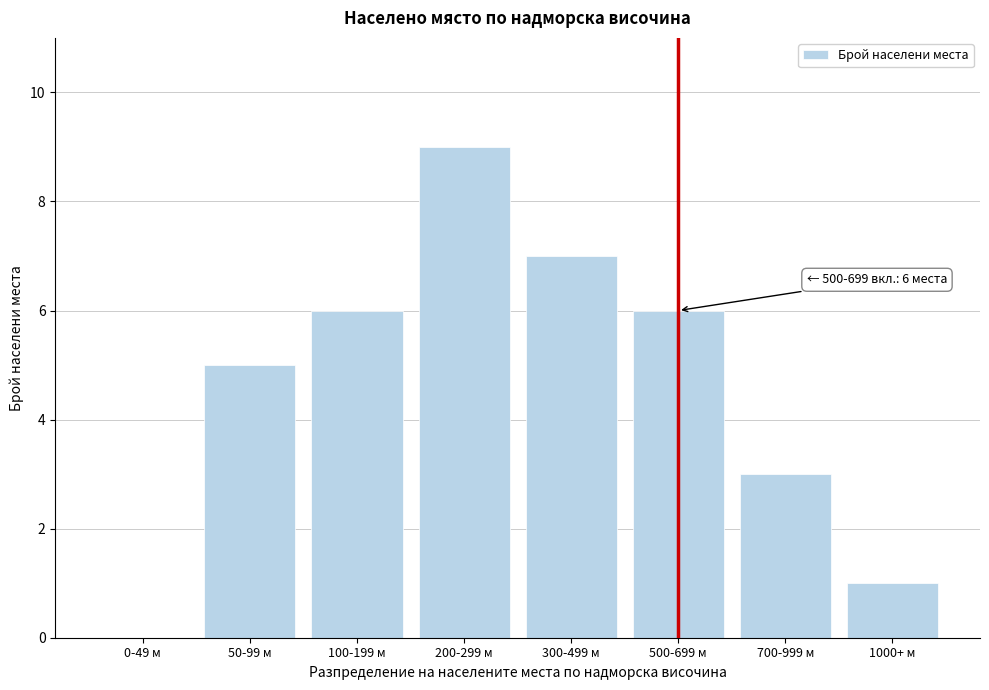

Reading right to left, extract all data points from this chart.

1000+ м=1	700-999 м=3	500-699 м=6	300-499 м=7	200-299 м=9	100-199 м=6	50-99 м=5	0-49 м=0